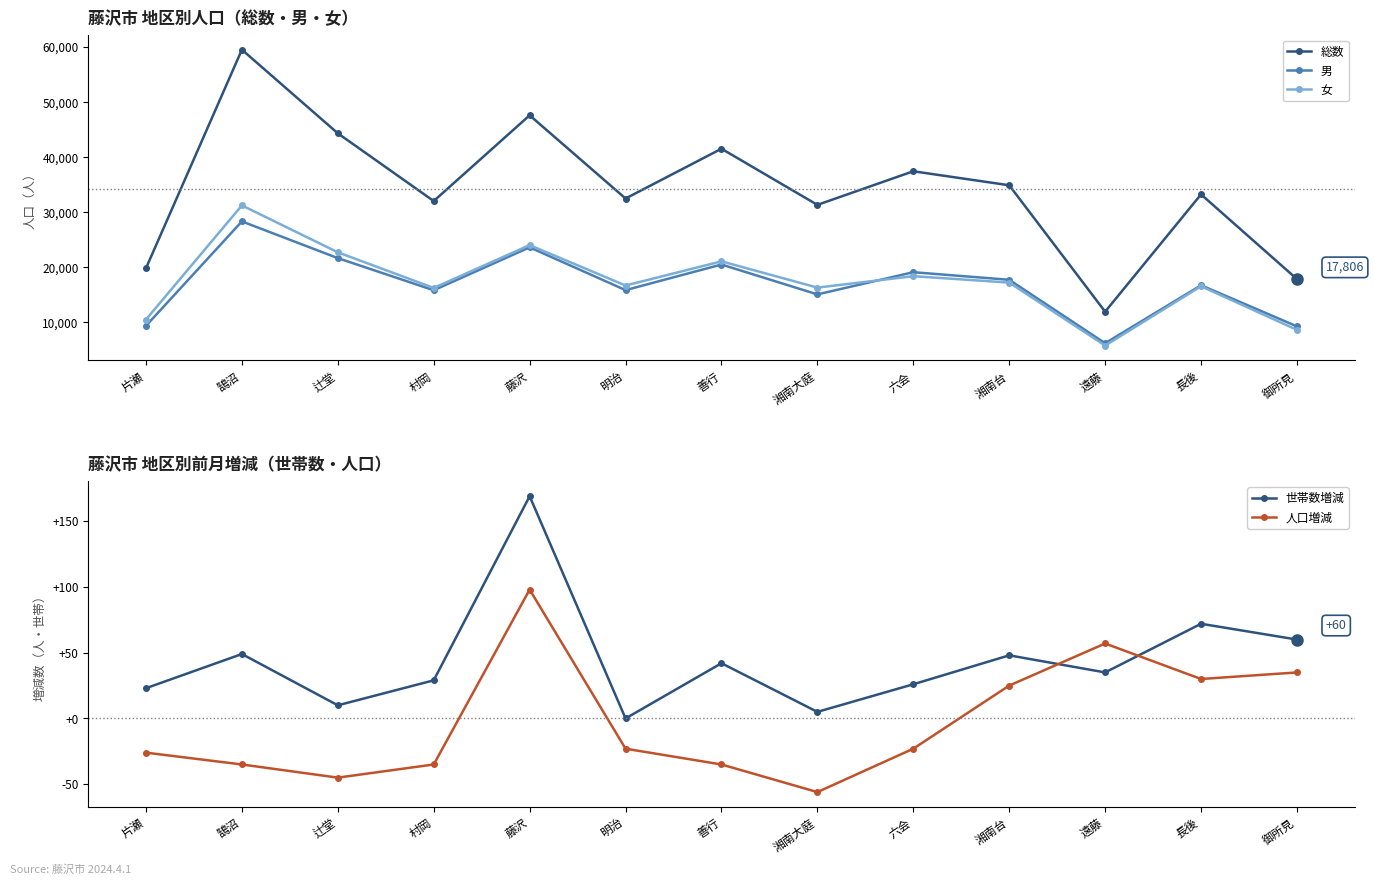

What is the minimum value shown in the chart?

-56